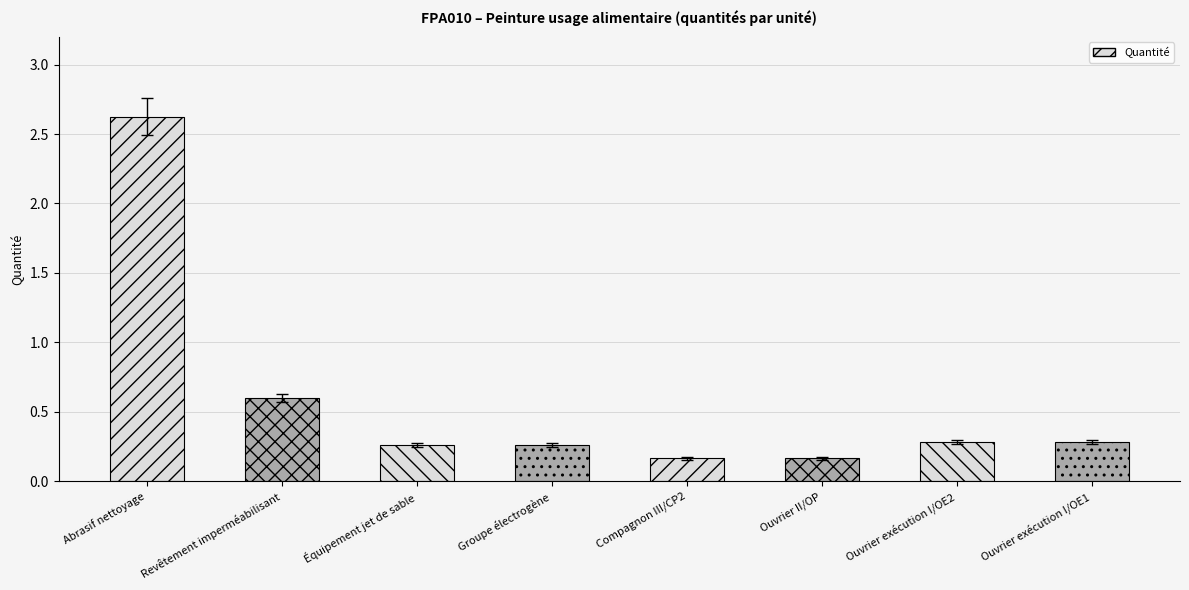

Which category has the lowest value across all series?

Compagnon III/CP2